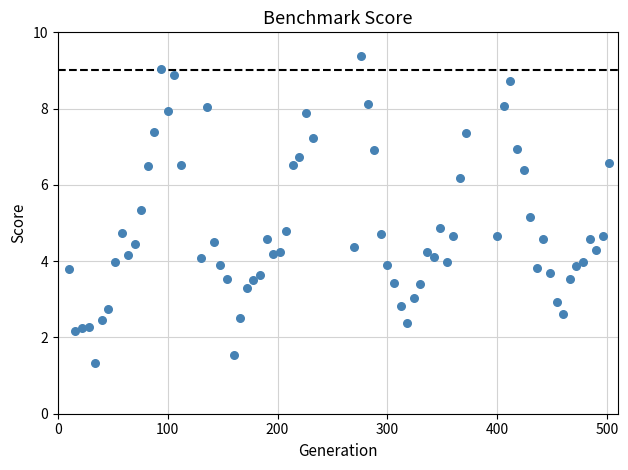

What is the range of X values (max minus min)?

492.0